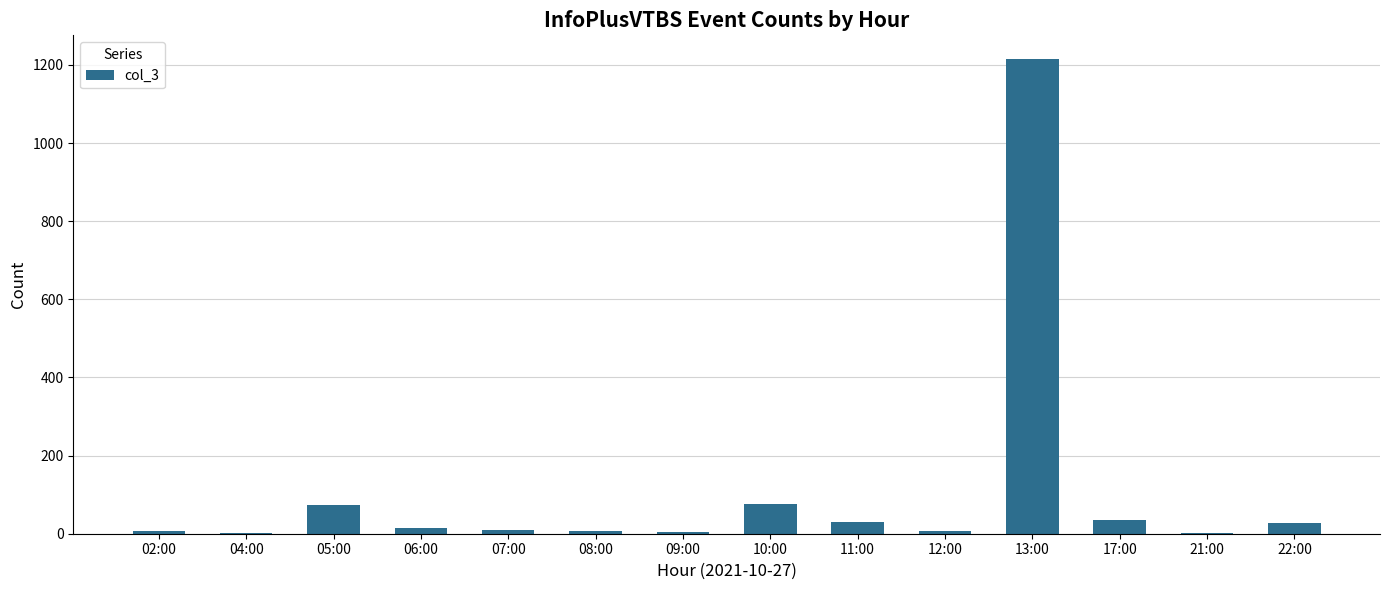

What value does the data have at 08:00?

8